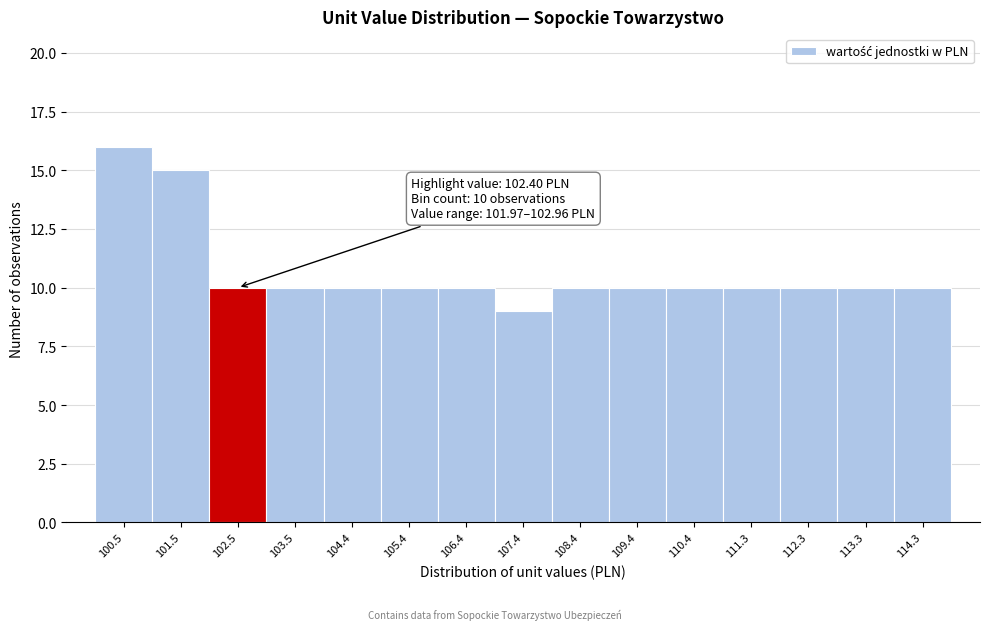

Which range on the x-axis has the tallest bar?

100.0 to 101.0